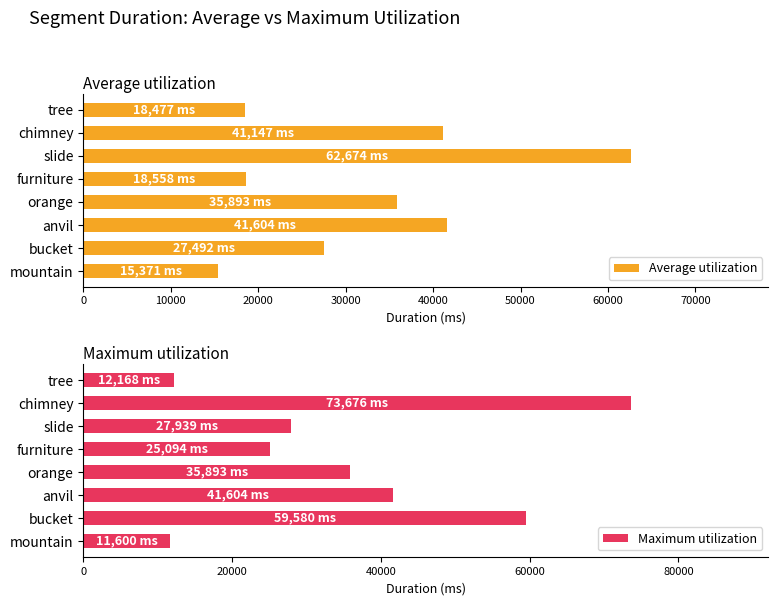

What is the sum of the Average utilization values at tree and chimney?

59624